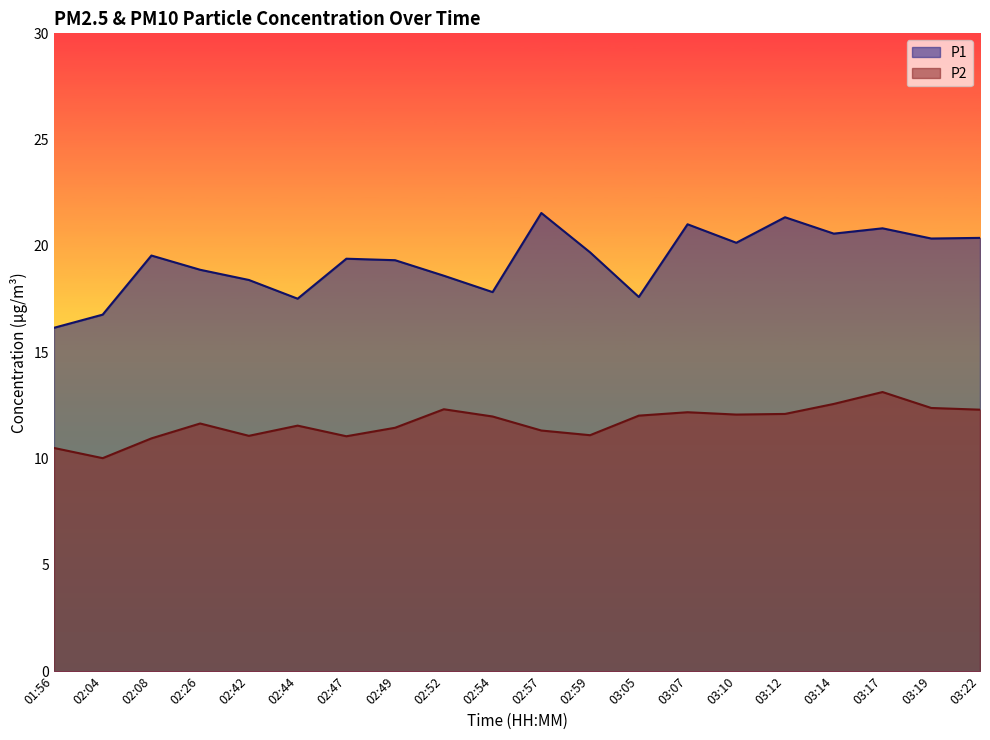

Rank the series by their average value, from lowest to highest.

P2, P1